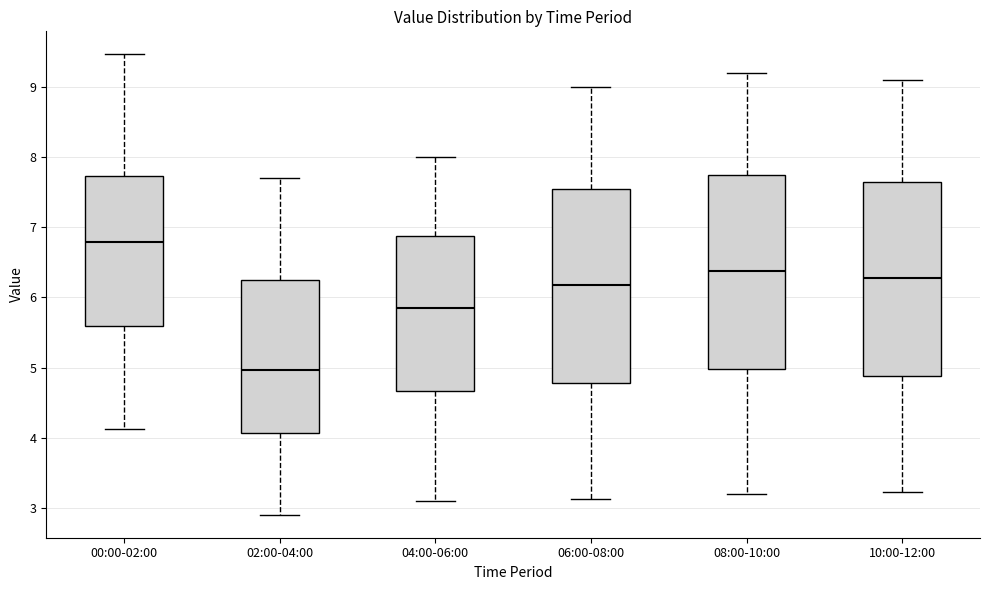

Reading left to right, transcribe this box plot: for each box, give where its median line is, the range the box spans, and where its two whiskers end, as read against the y-axis. The values are not printed on the chart, so give them approximately, as read against the axis.

00:00-02:00: median 6.8, box 5.6 to 7.7, whiskers 4.1 to 9.5
02:00-04:00: median 5.0, box 4.1 to 6.2, whiskers 2.9 to 7.7
04:00-06:00: median 5.9, box 4.7 to 6.9, whiskers 3.1 to 8.0
06:00-08:00: median 6.2, box 4.8 to 7.5, whiskers 3.1 to 9.0
08:00-10:00: median 6.4, box 5.0 to 7.7, whiskers 3.2 to 9.2
10:00-12:00: median 6.3, box 4.9 to 7.6, whiskers 3.2 to 9.1